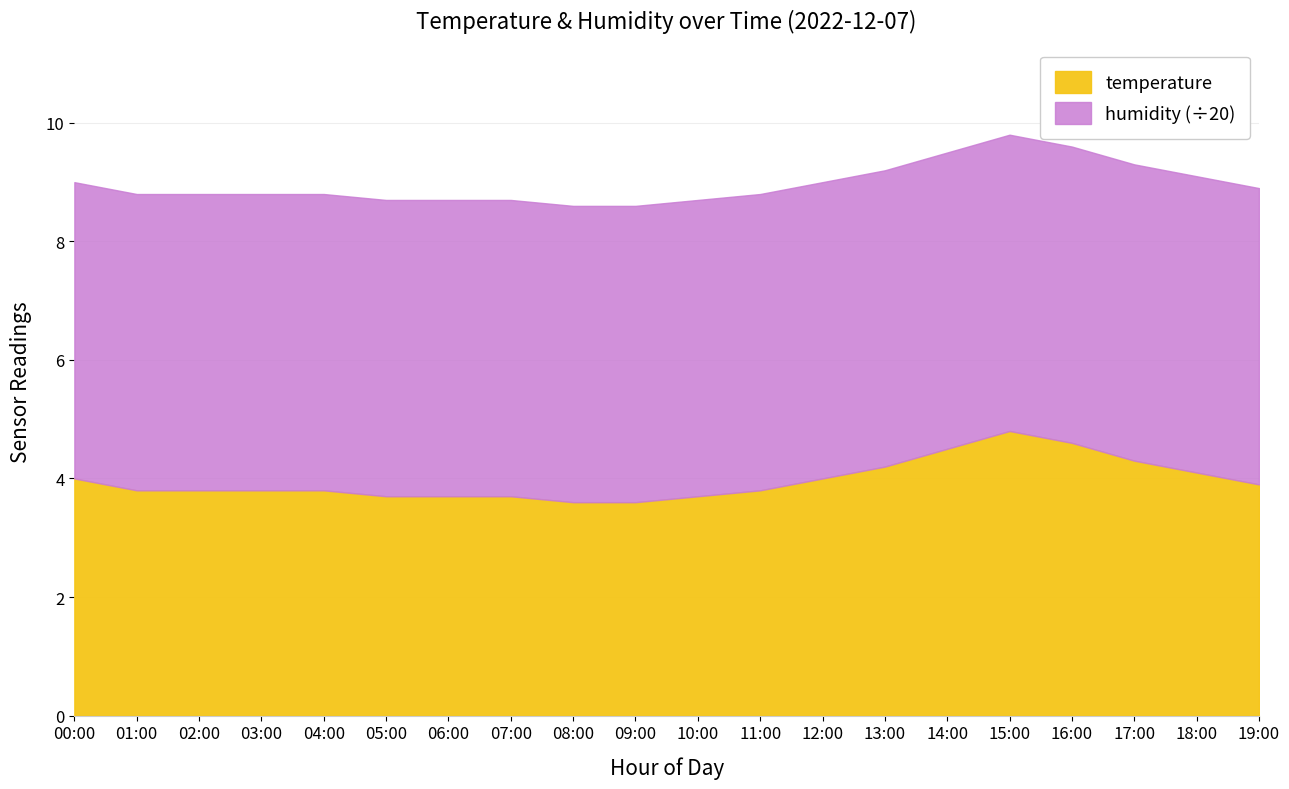

True or false: temperature has a value of 1.3 at 10:00.

False